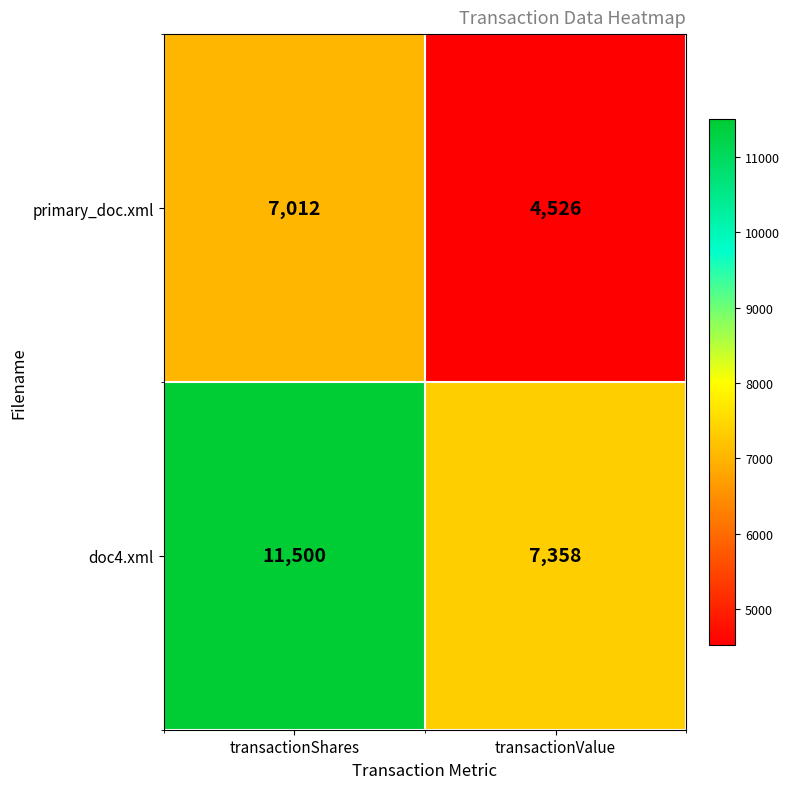

What value does the doc4.xml series have at transactionValue?

7358